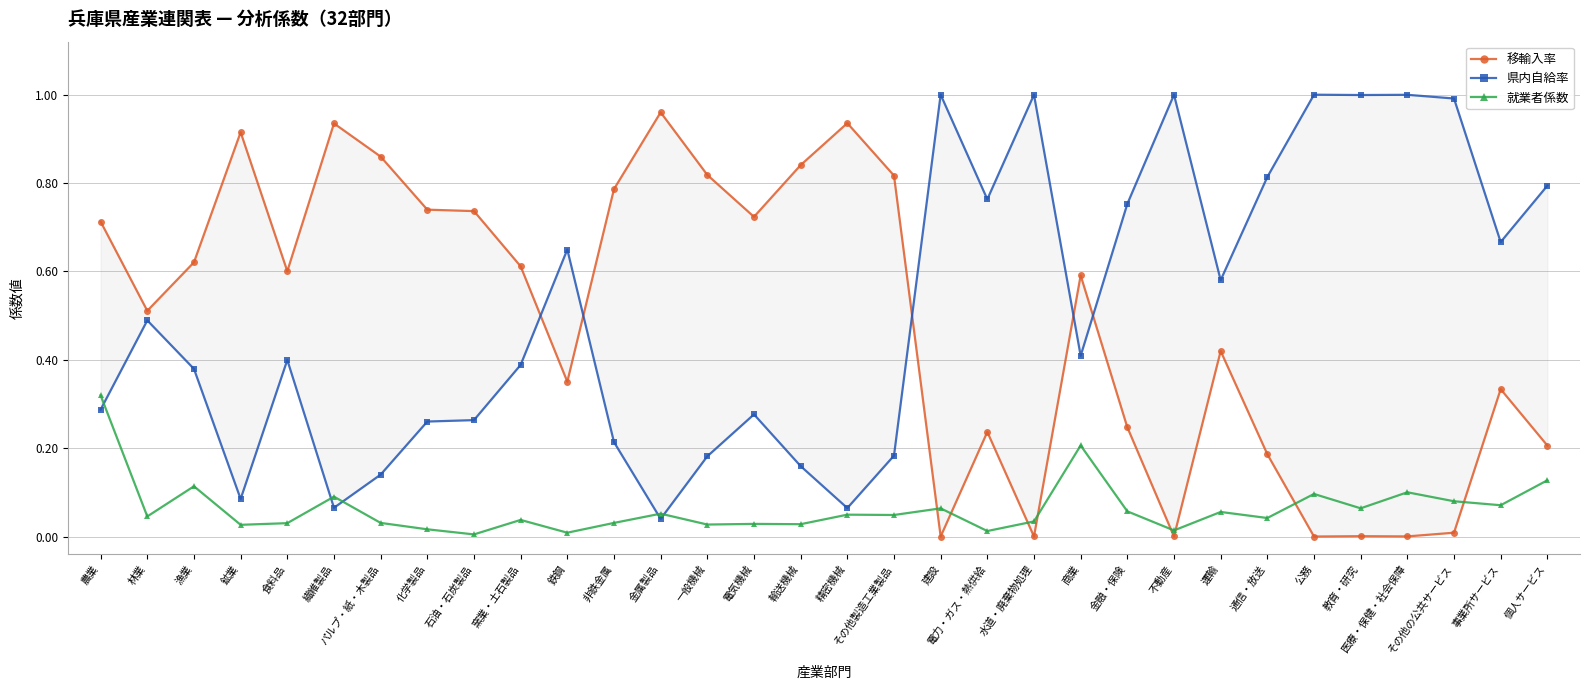

What is the difference between the second highest and second lowest values in the 県内自給率 series?

0.9